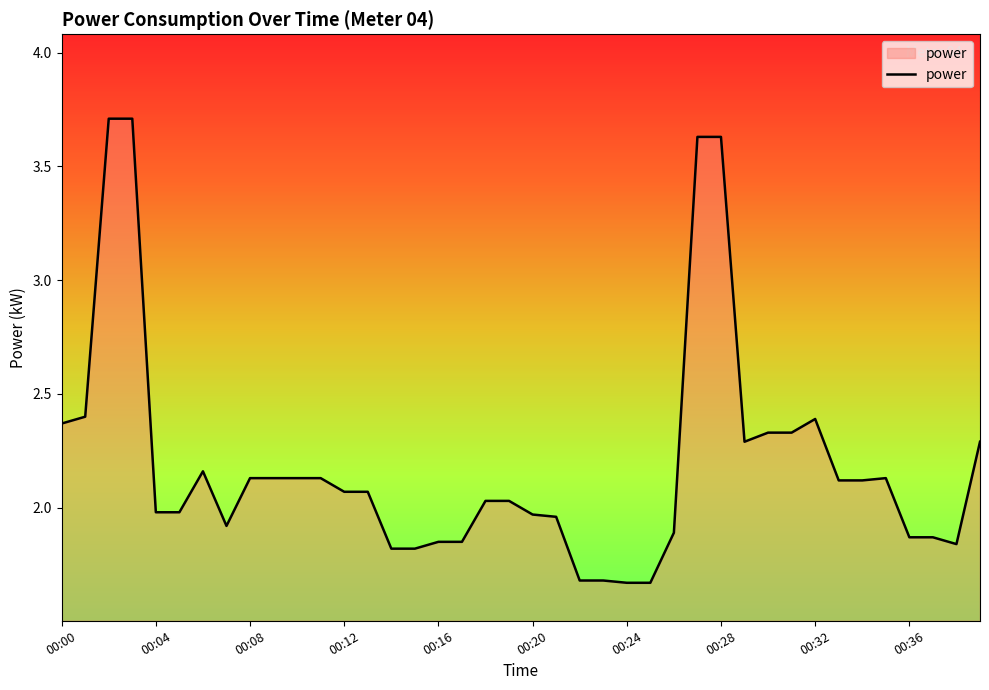

What is the maximum value shown in the chart?

3.7